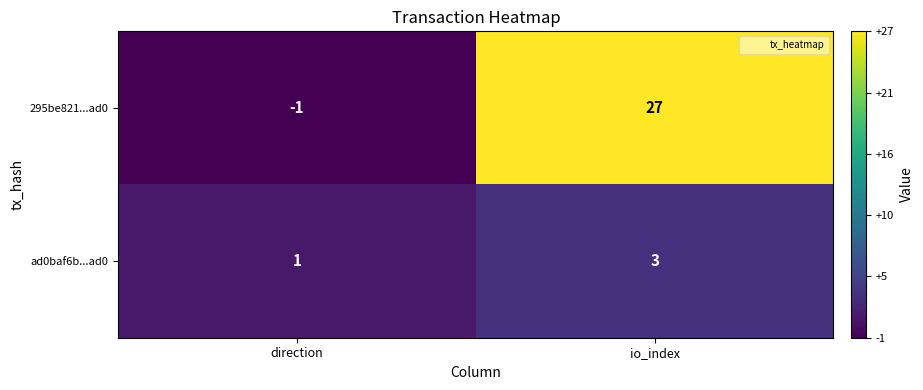

The value of 295be821...ad0 at direction is -1. True or false?

True